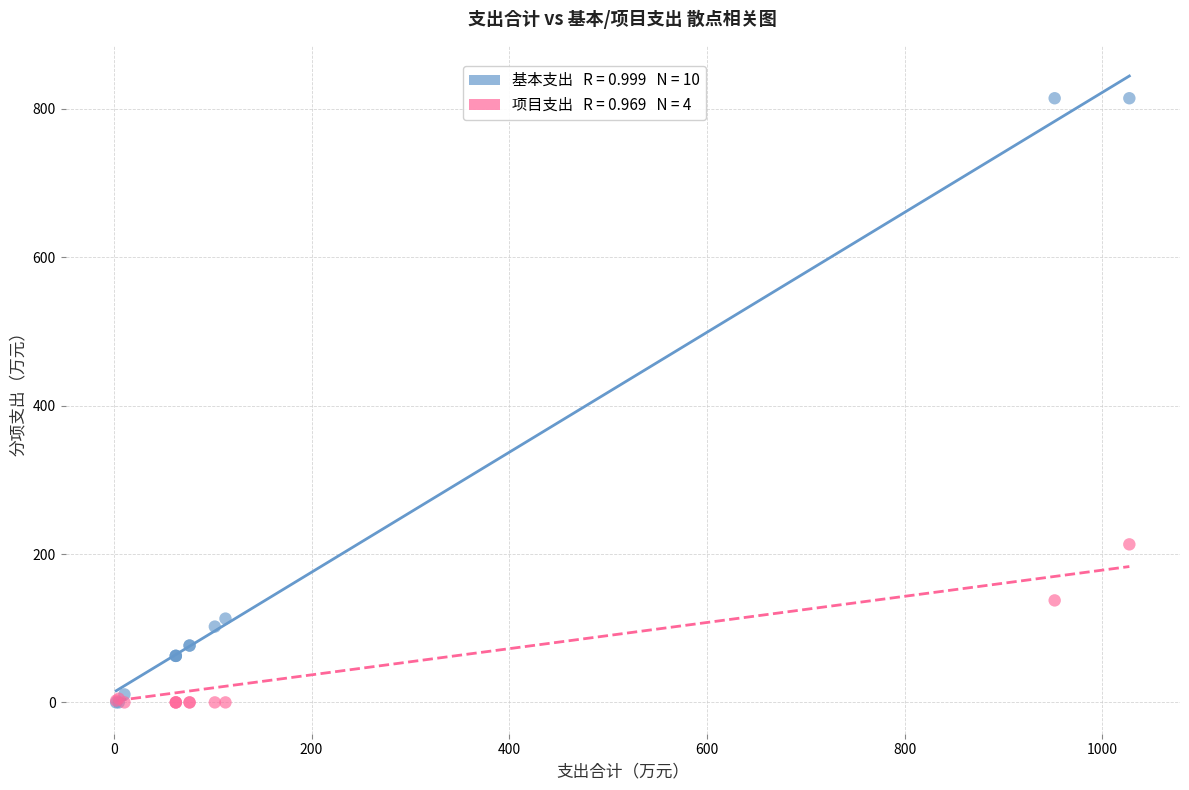

Across all series, what Y value is closest to 407?

213.0